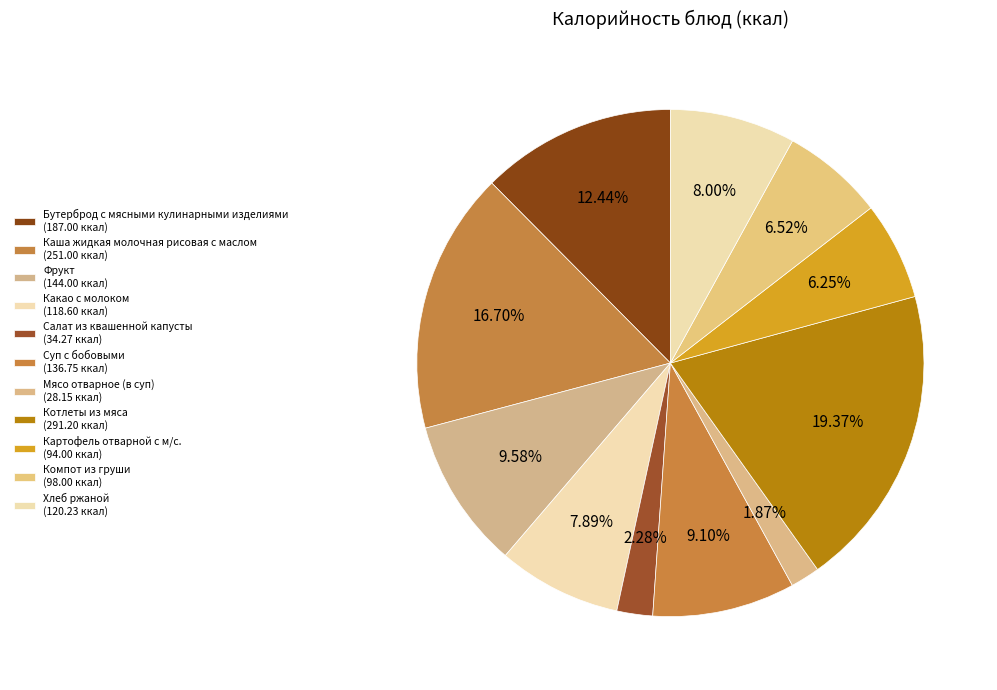

What is the change in value from Фрукт to Хлеб ржаной?

-23.8